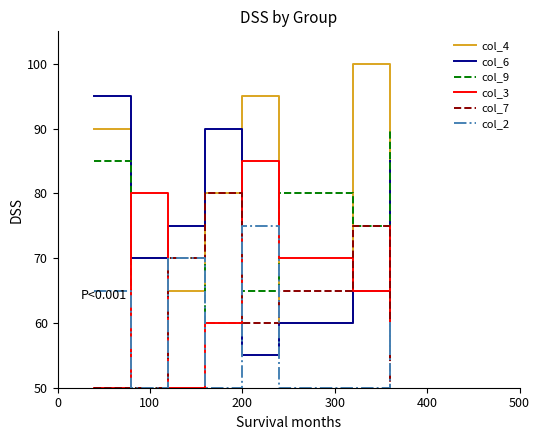

How many values in the col_4 series are below 80?

4